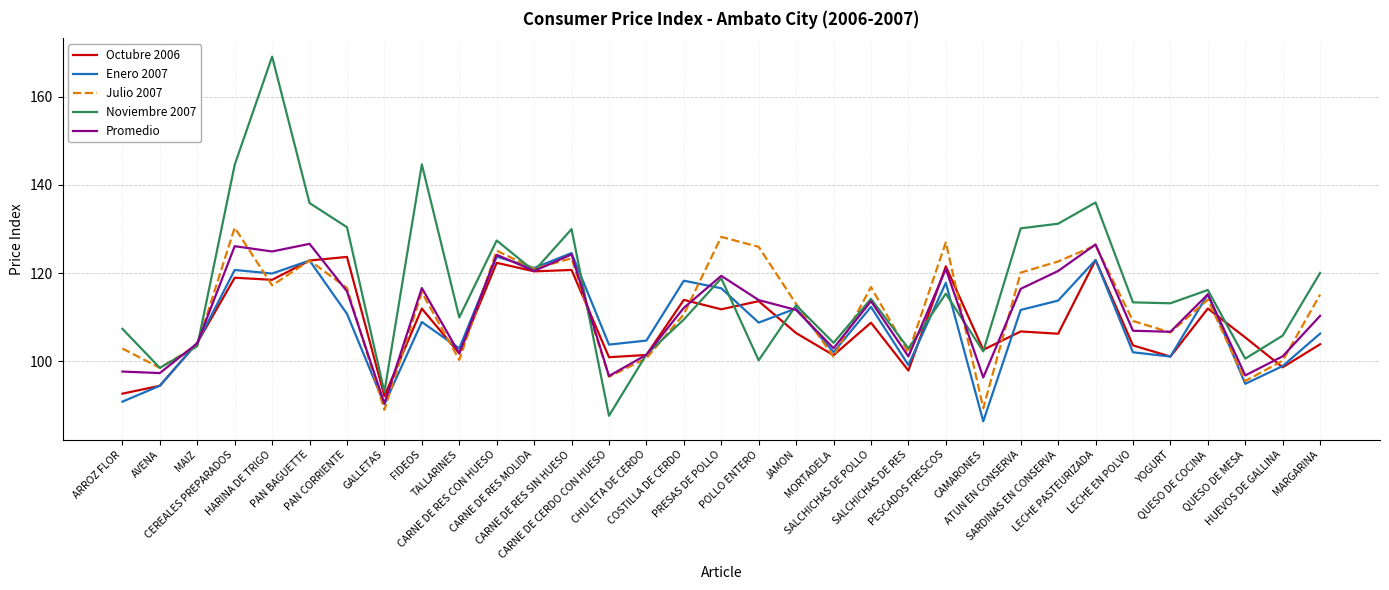

True or false: Julio 2007 has more than 0 interior local peaks.

True